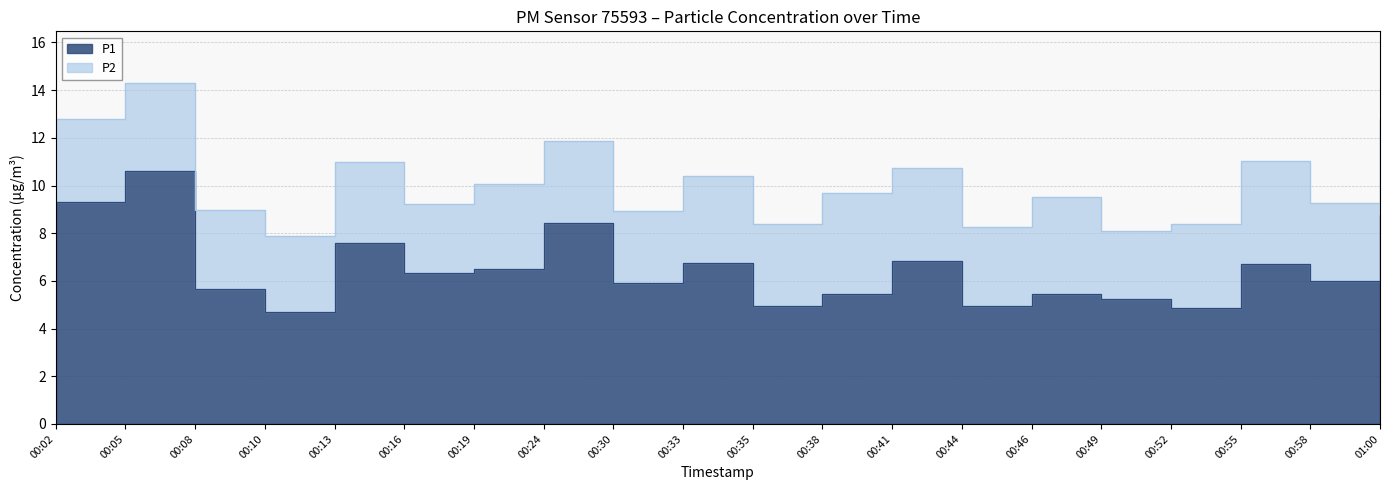

What is the label of the 4th point from the left?

00:10